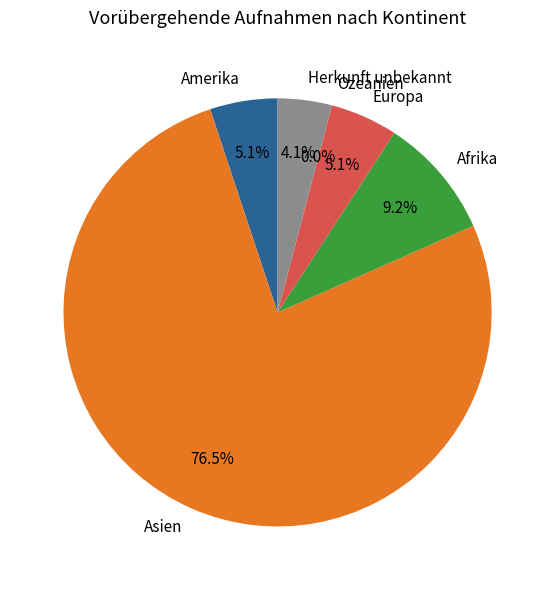

Approximately how many times larger is the value at Herkunft unbekannt compared to Asien?

0.1